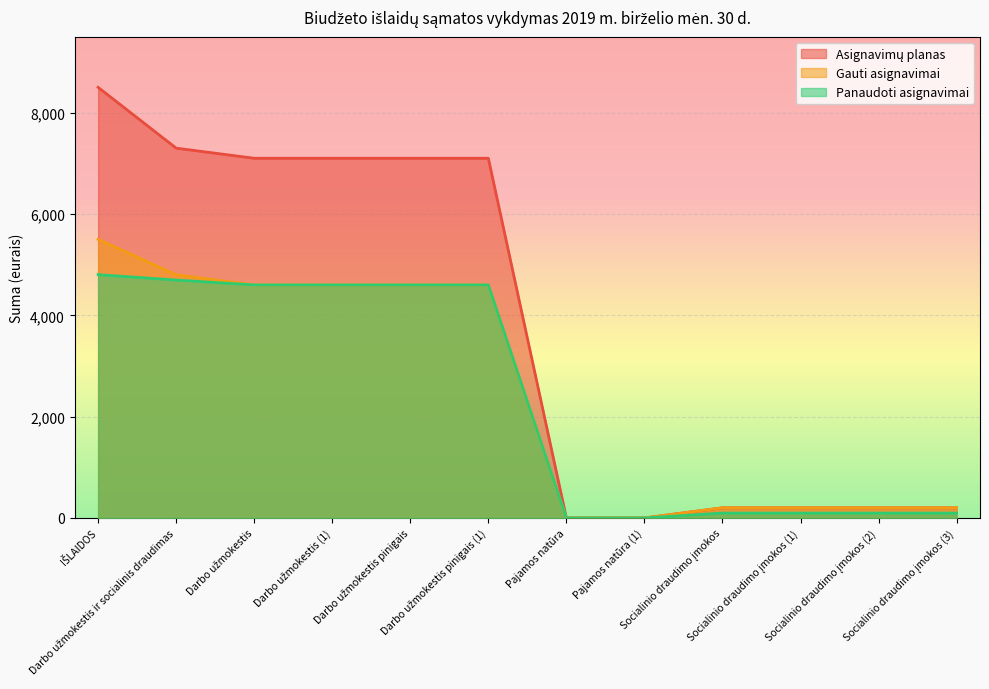

Which series has the largest total across all categories?

Asignavimų planas